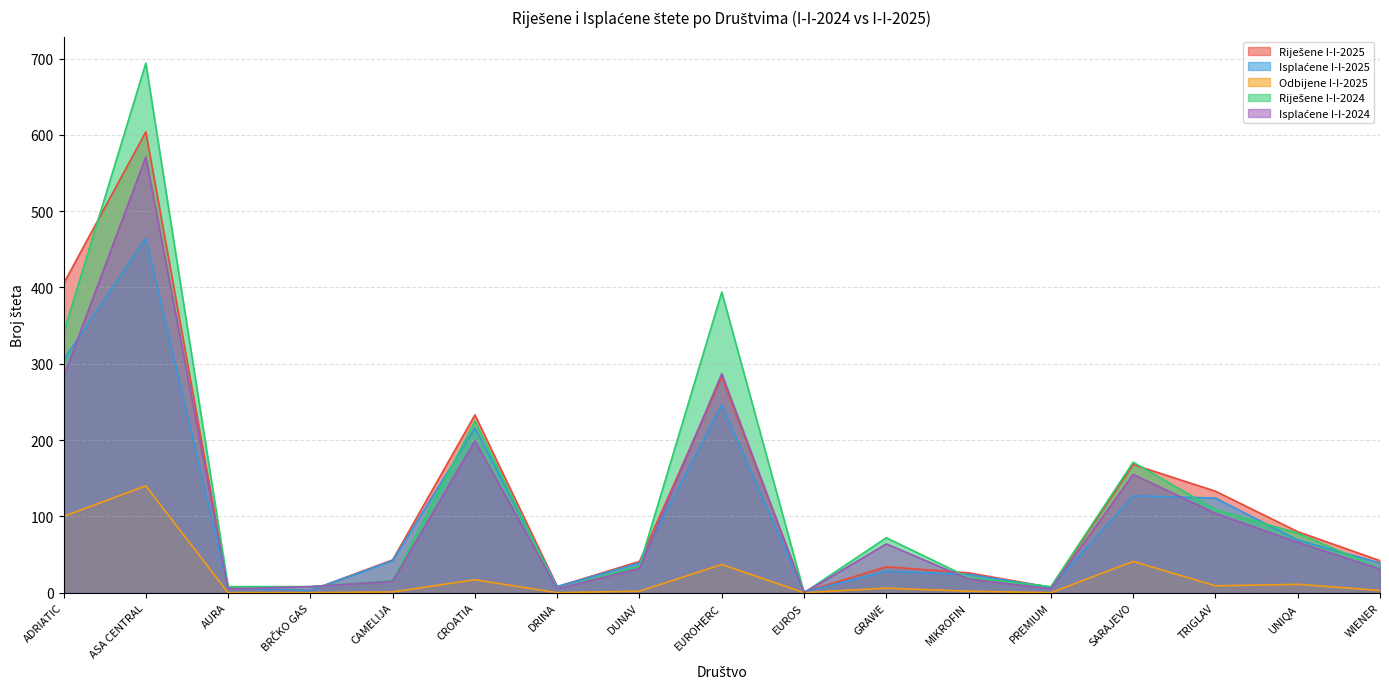

True or false: Isplaćene I-I-2025 has more than 1 interior local peaks.

True